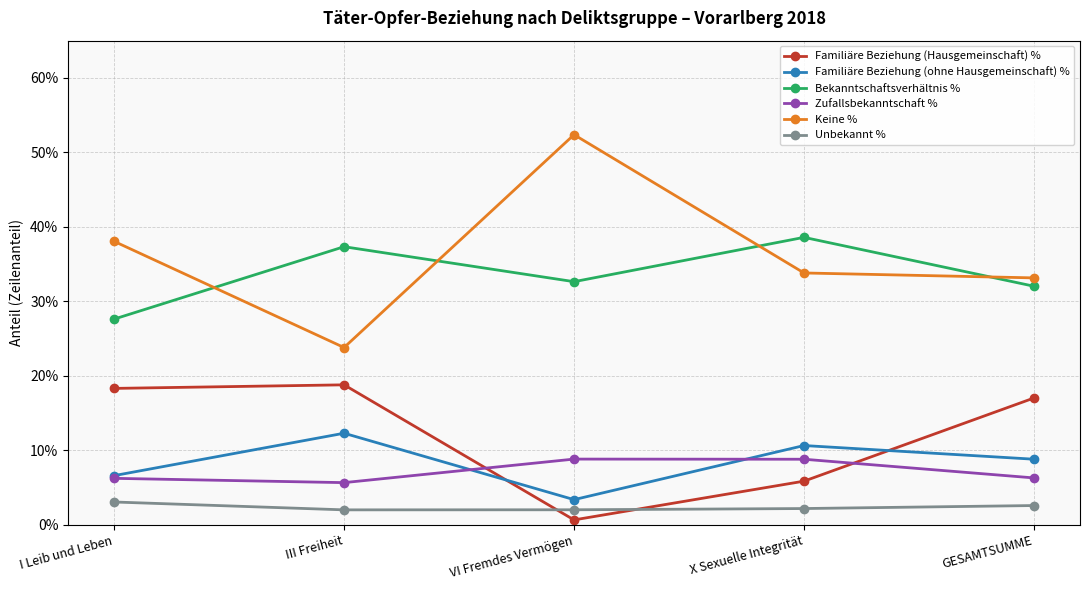

At VI Fremdes Vermögen, list the series in order from smallest to largest.

Familiäre Beziehung (Hausgemeinschaft) %, Unbekannt %, Familiäre Beziehung (ohne Hausgemeinschaft) %, Zufallsbekanntschaft %, Bekanntschaftsverhältnis %, Keine %